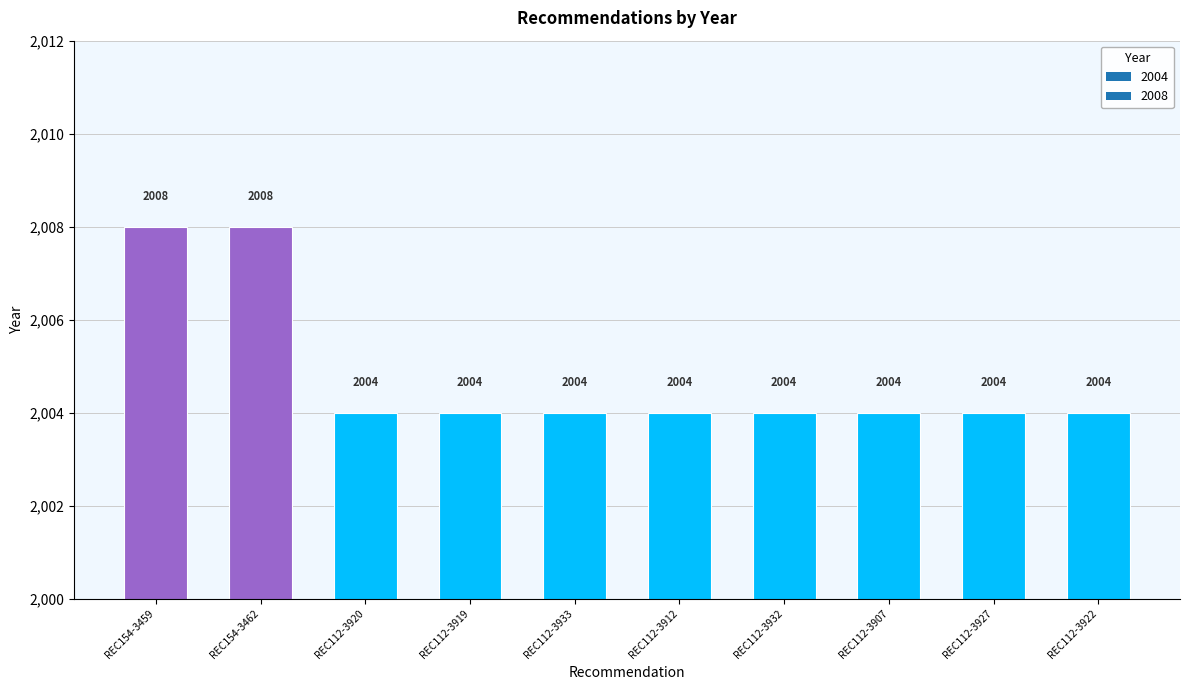

What is the label of the 9th bar from the left?

REC112-3927